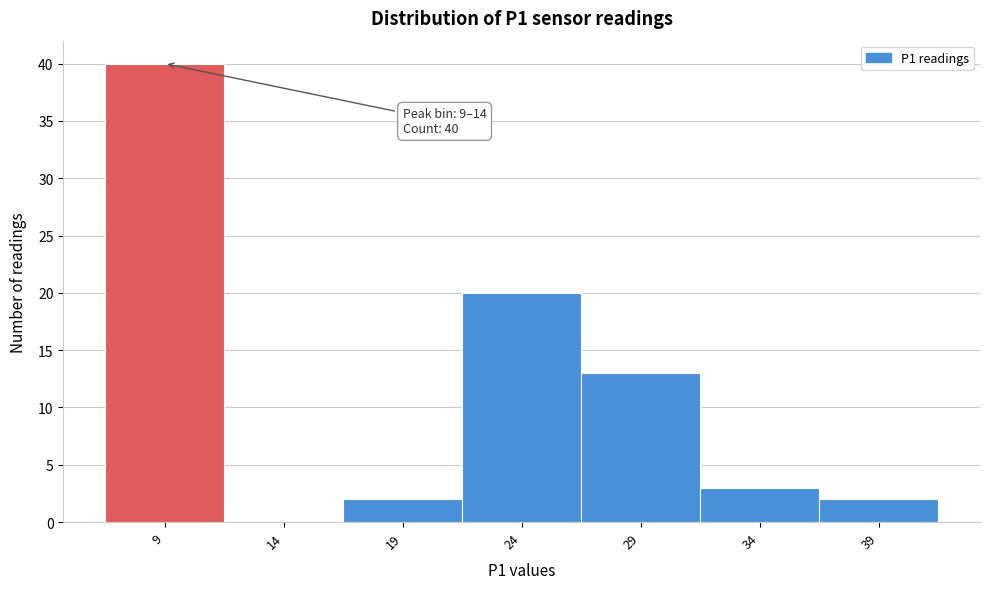

Reading left to right, transcribe all the data shown in this chart.

9=40	14=0	19=2	24=20	29=13	34=3	39=2